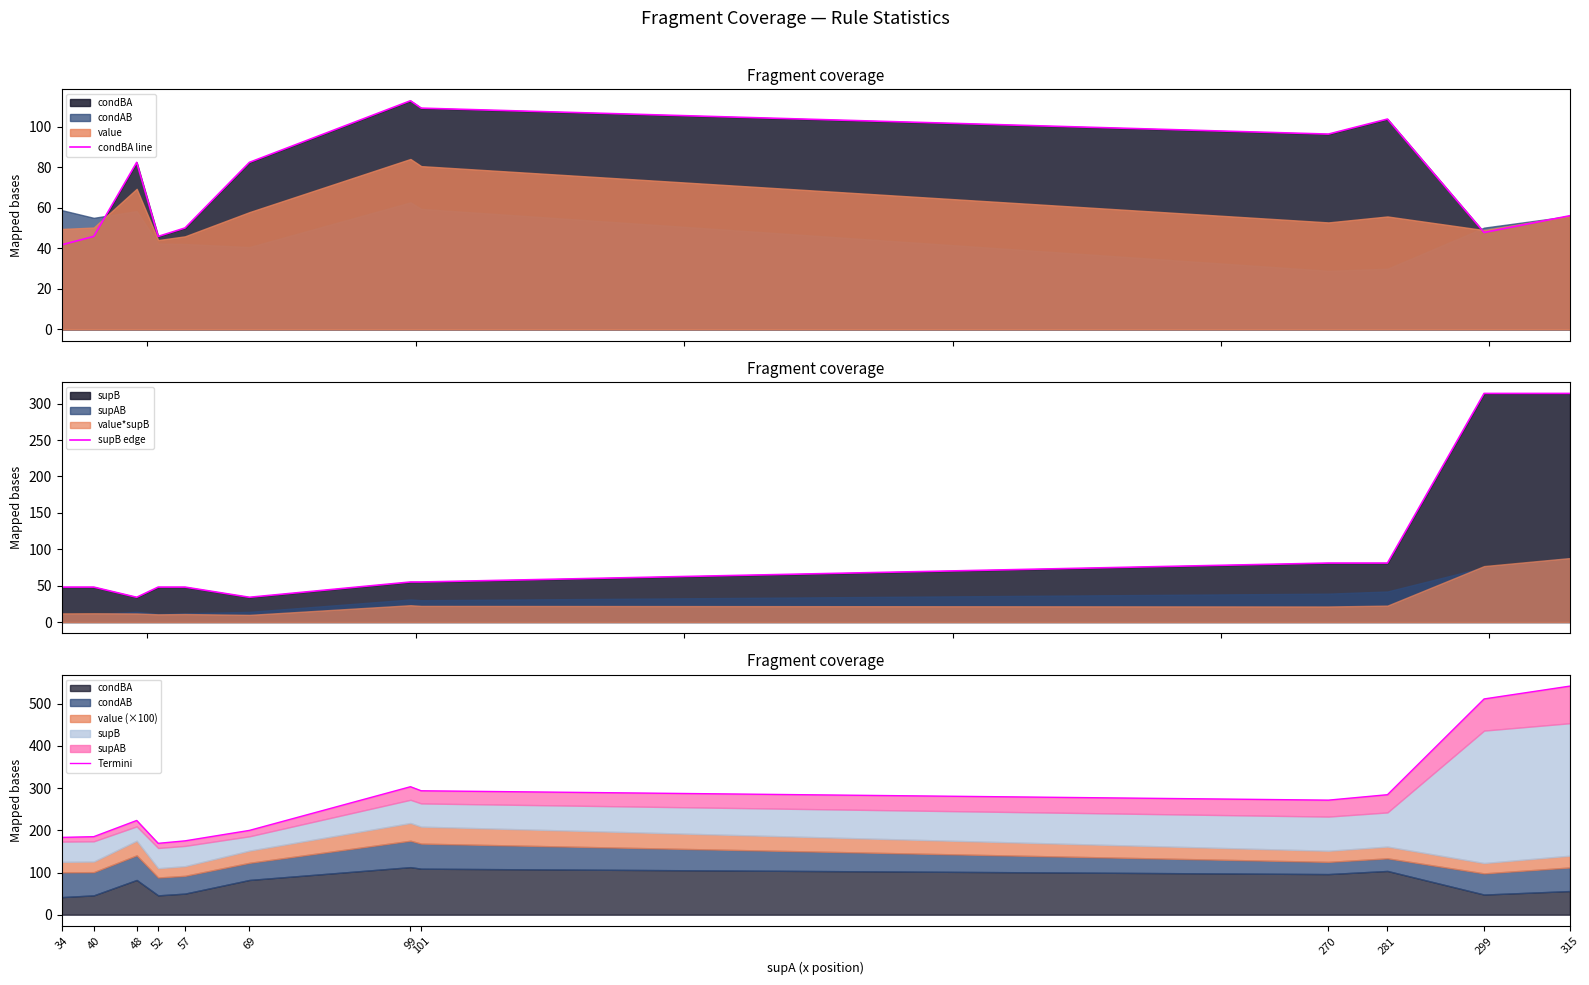

What is the difference between the supB edge values at 69 and 34?

14.0